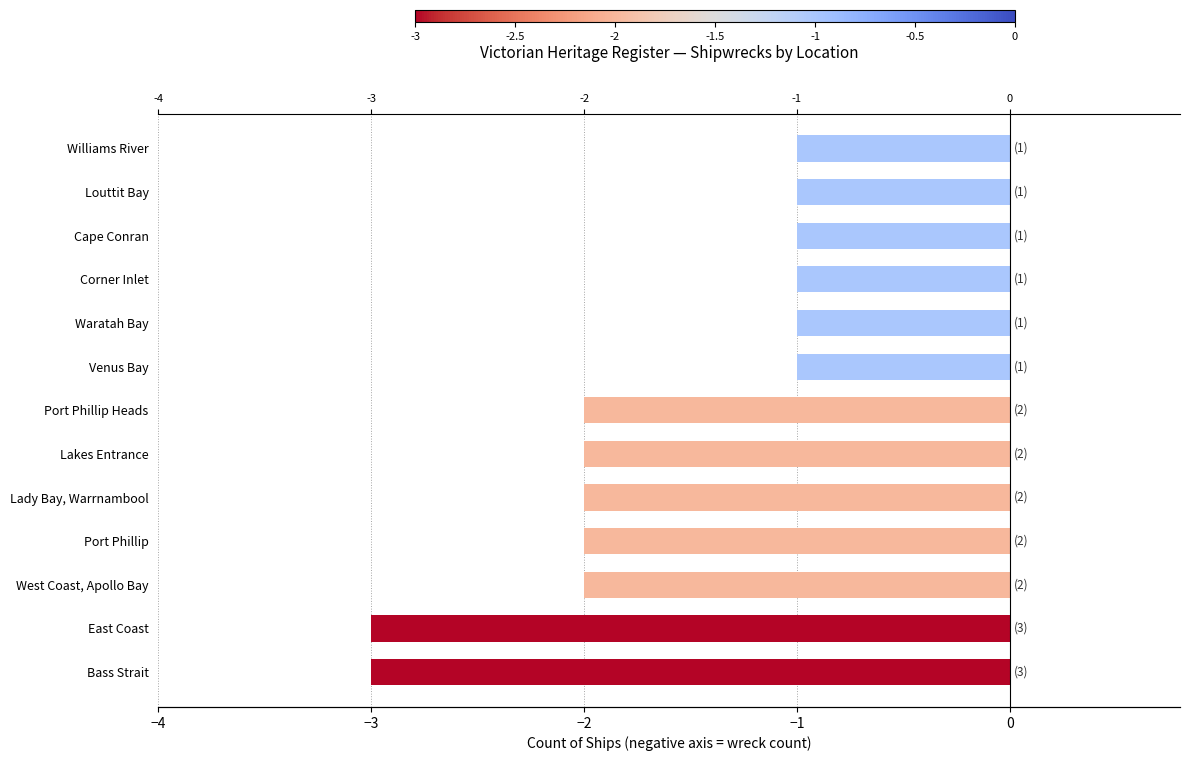

What position from the left is West Coast, Apollo Bay?

3